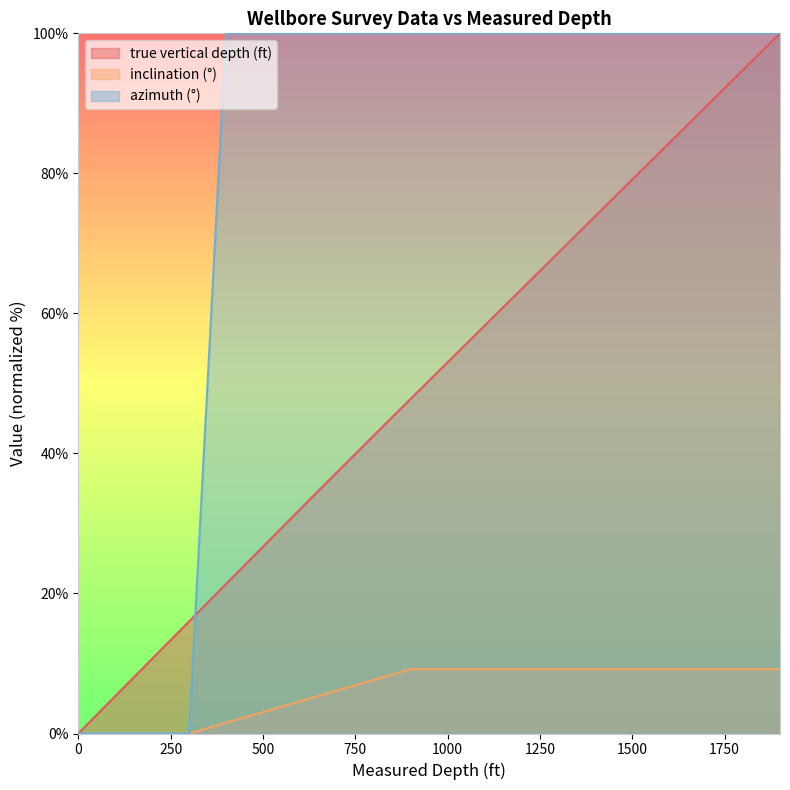

Rank the series at 1000 from highest to lowest value.

azimuth (°), true vertical depth (ft), inclination (°)